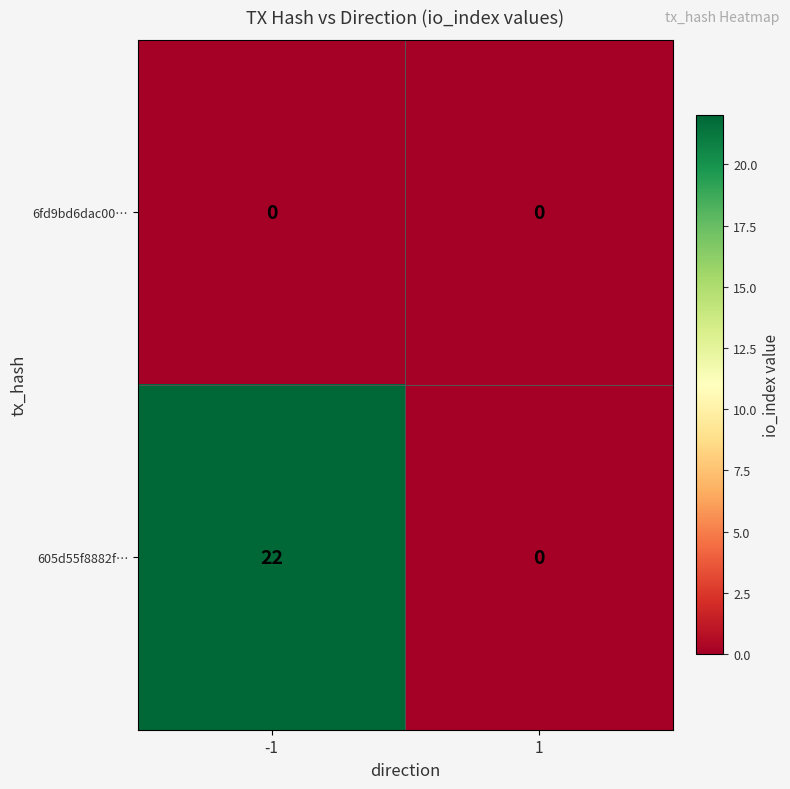

Which series changed the most between -1 and 1?

605d55f8882f…